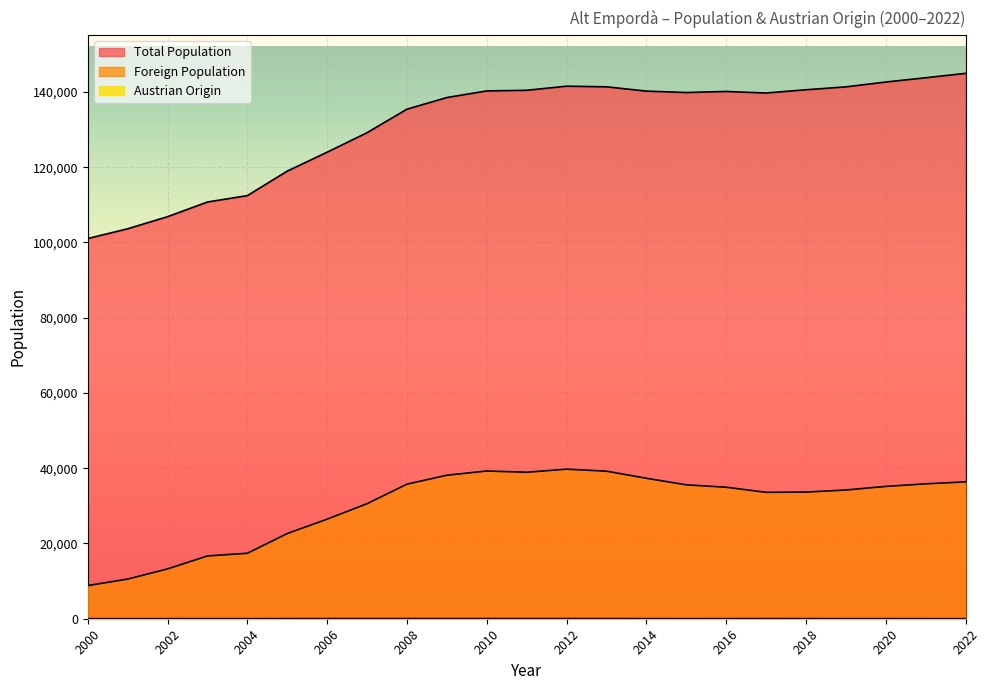

True or false: Foreign Population and Austrian Origin cross at least once.

False